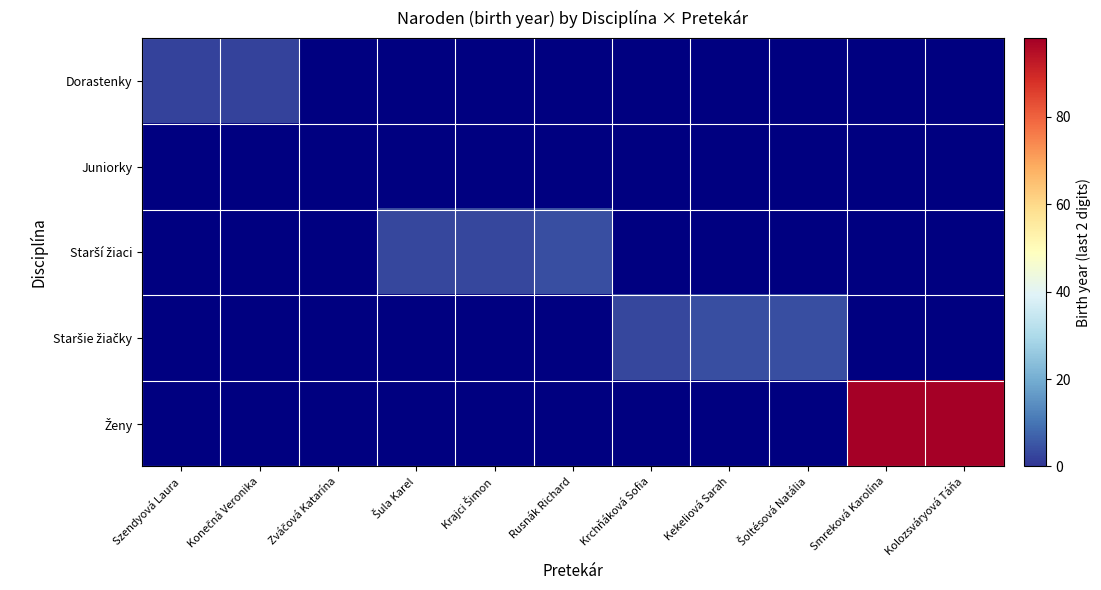

Rank the series at Kolozsváryová Táňa from lowest to highest value.

Dorastenky, Juniorky, Starší žiaci, Staršie žiačky, Ženy